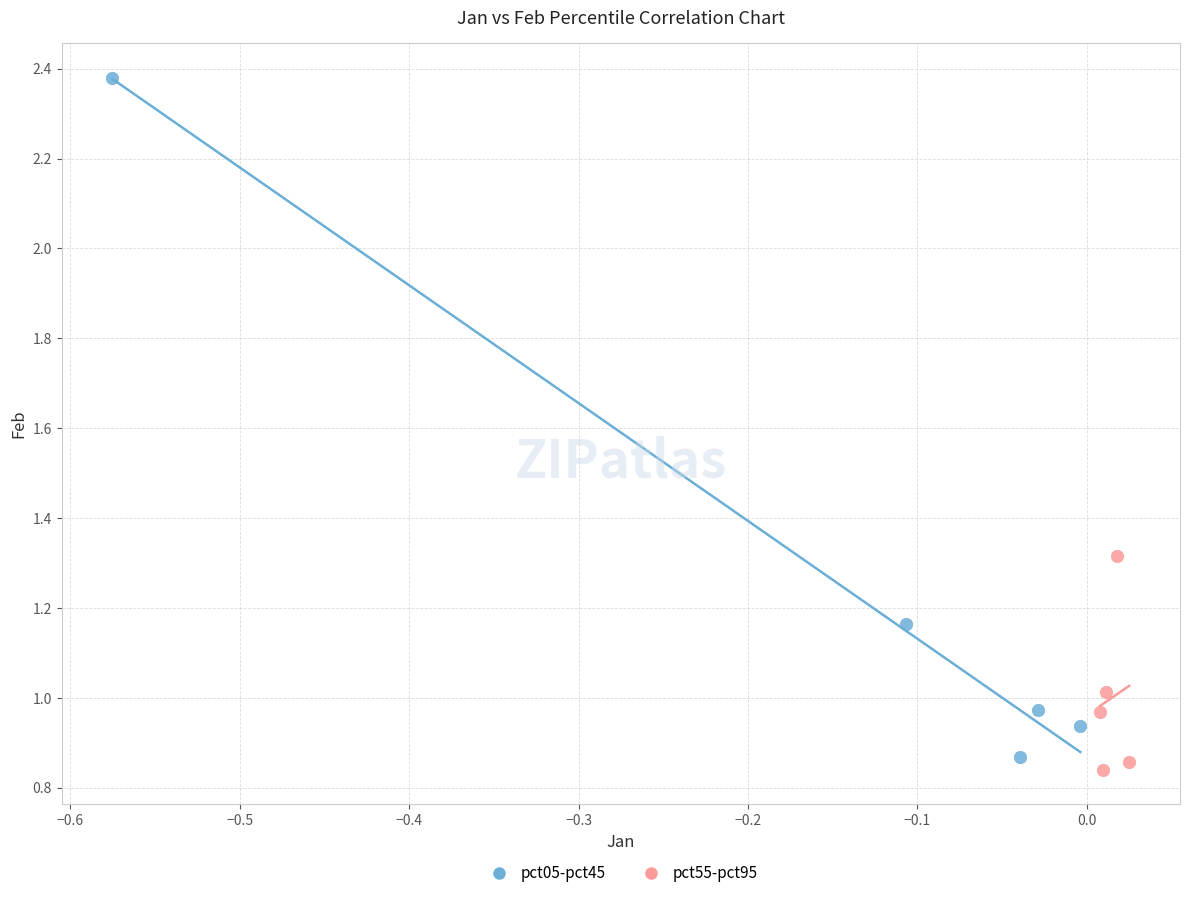

Which series reaches the minimum Y coordinate?

pct55-pct95